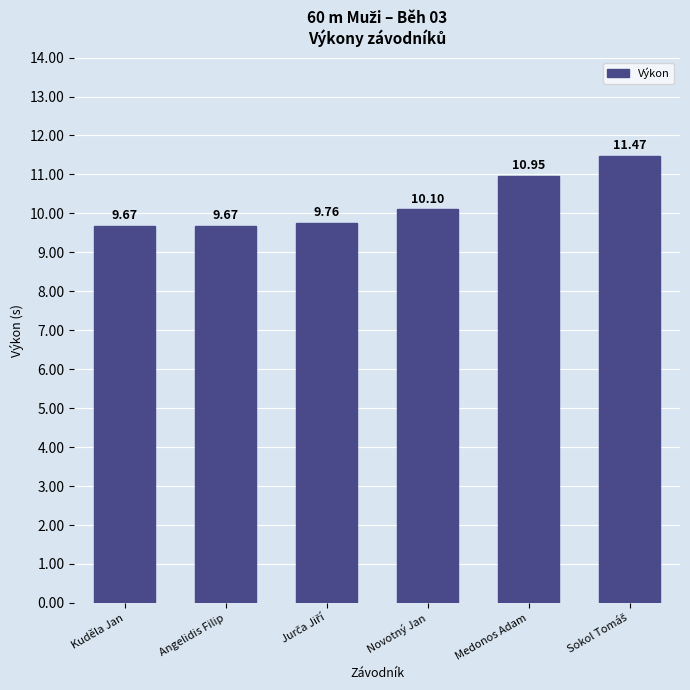

At which label is the value closest to 10?

Novotný Jan